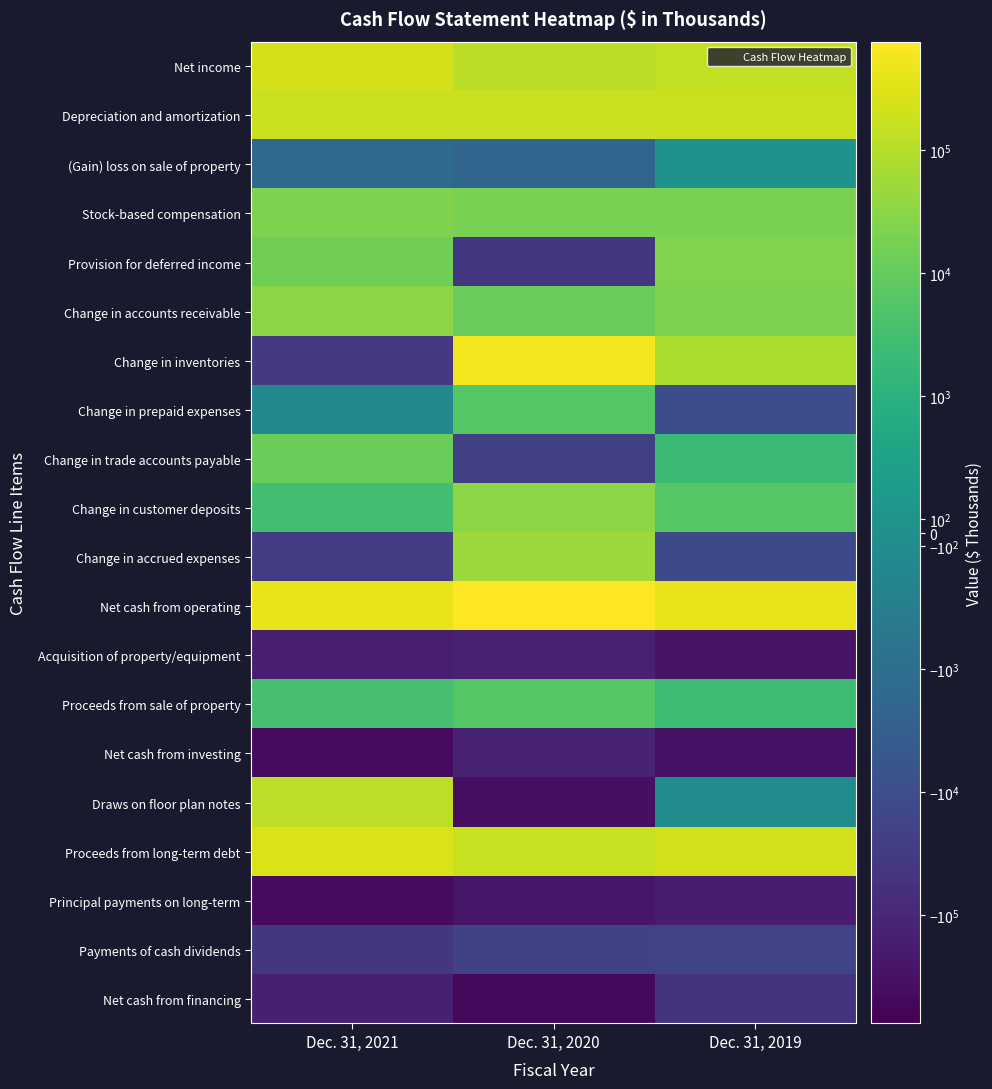

List the series in order of their peak value, lowest first.

Principal payments on long-term, Acquisition of property/equipment, Net cash from investing, Net cash from financing, Payments of cash dividends, (Gain) loss on sale of property, Proceeds from sale of property, Change in prepaid expenses, Change in trade accounts payable, Stock-based compensation, Provision for deferred income, Change in customer deposits, Change in accounts receivable, Change in accrued expenses, Draws on floor plan notes, Depreciation and amortization, Net income, Proceeds from long-term debt, Change in inventories, Net cash from operating